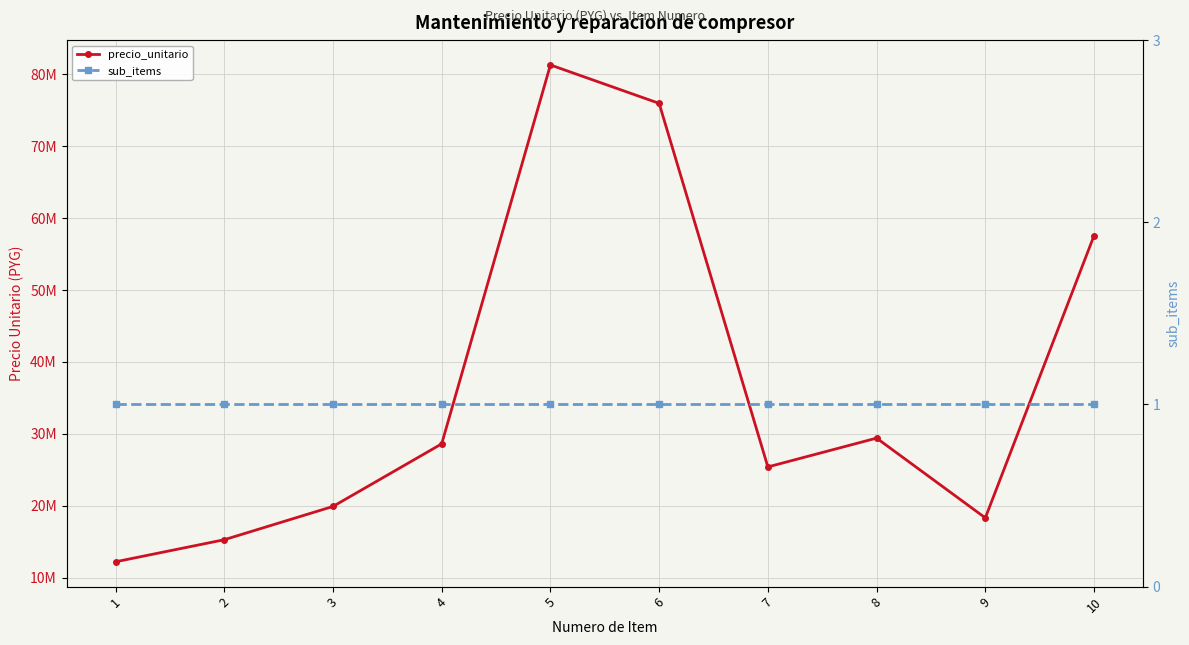

Does the chart have visible grid lines?

Yes